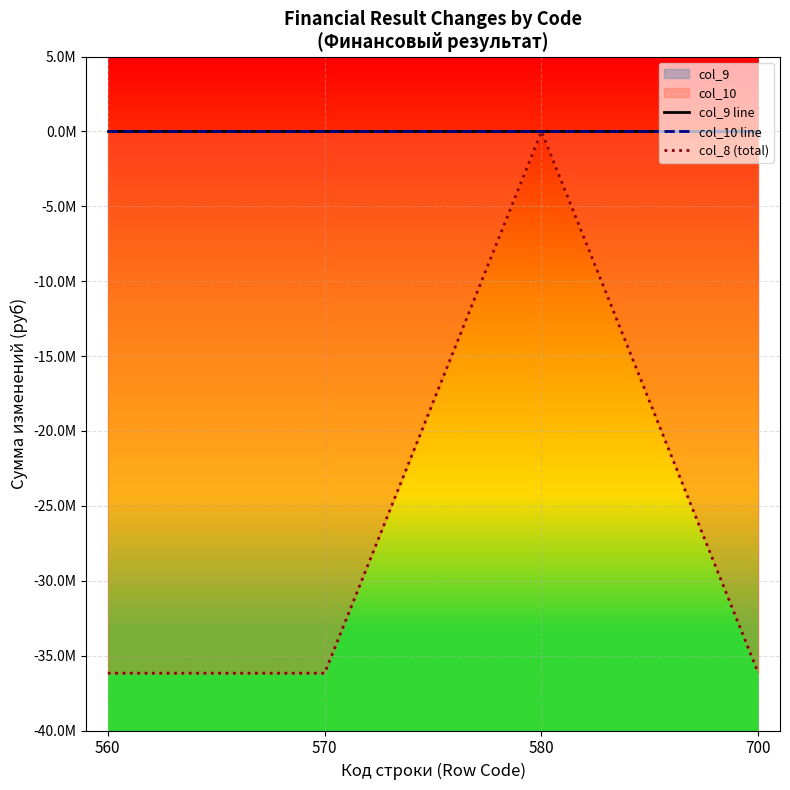

In col_8 (total), how many points are higher than both neighbors (excluding endpoints)?

1